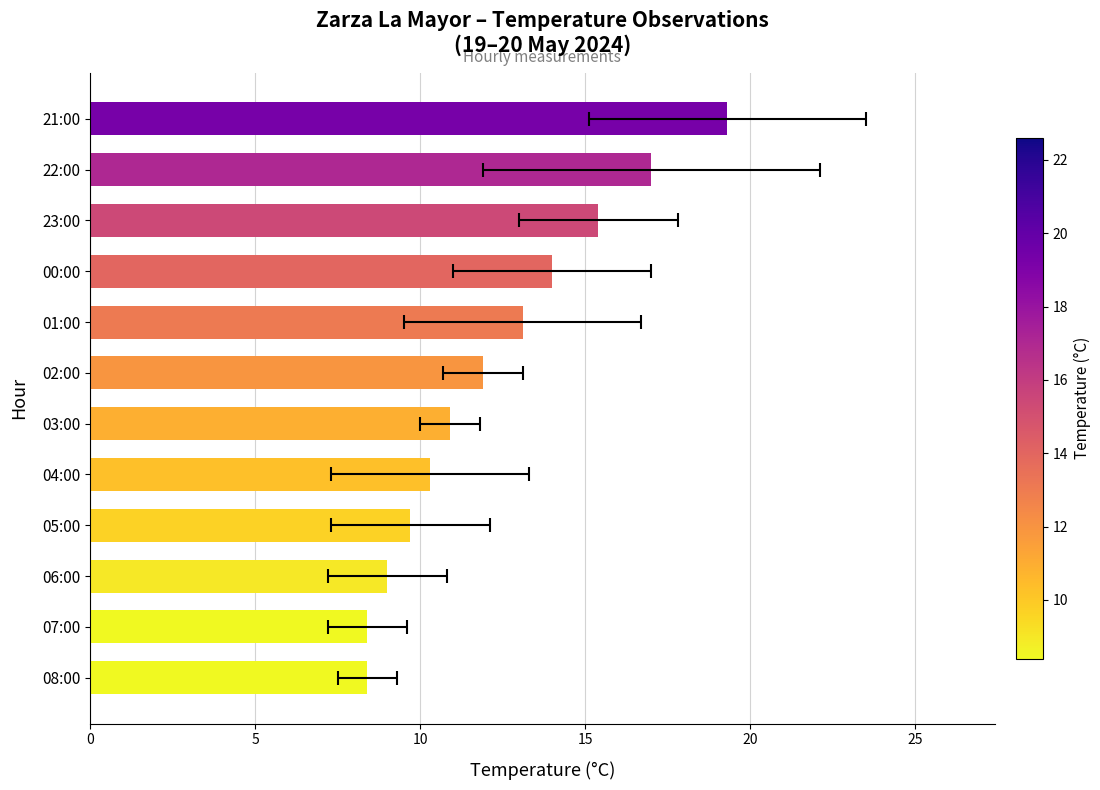

How many categories are shown in the chart?

12